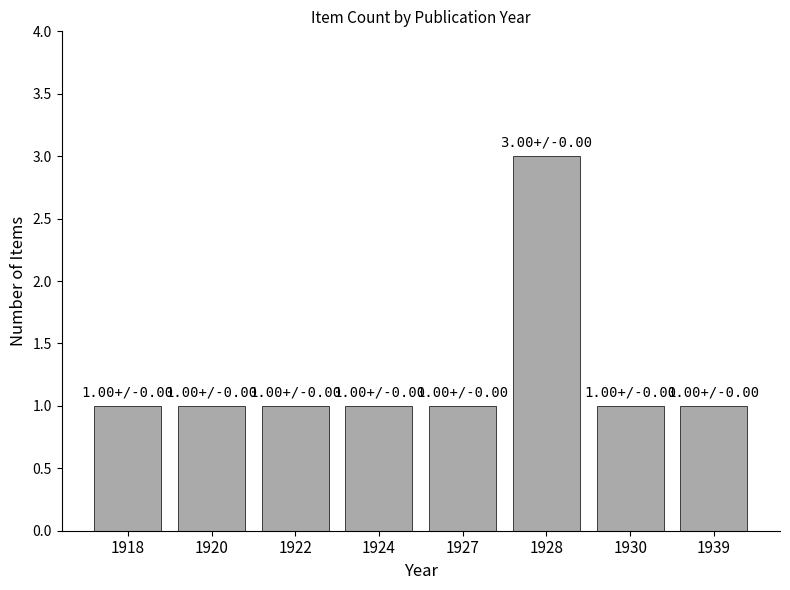

True or false: the data shows 1 at 1920.

True